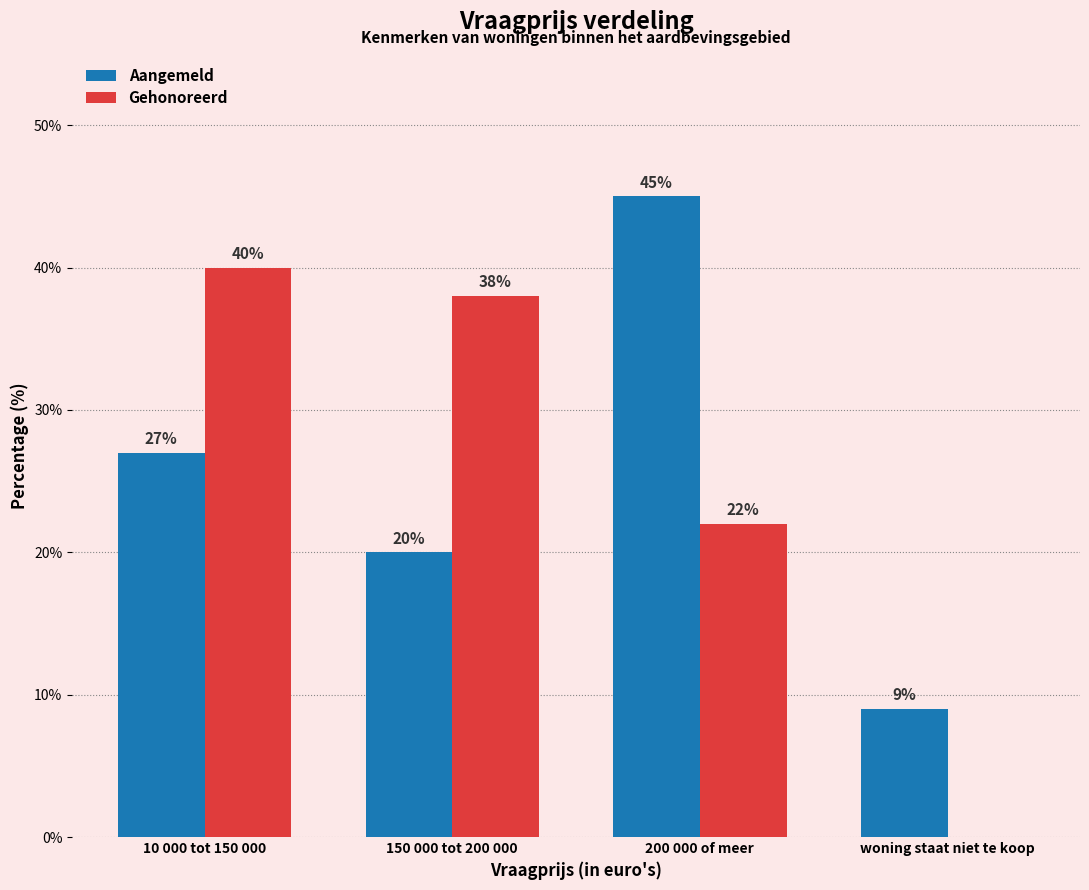

Reading left to right, list all the values displayed in this chart.

Aangemeld: 10 000 tot 150 000=27	150 000 tot 200 000=20	200 000 of meer=45	woning staat niet te koop=9
Gehonoreerd: 10 000 tot 150 000=40	150 000 tot 200 000=38	200 000 of meer=22	woning staat niet te koop=0